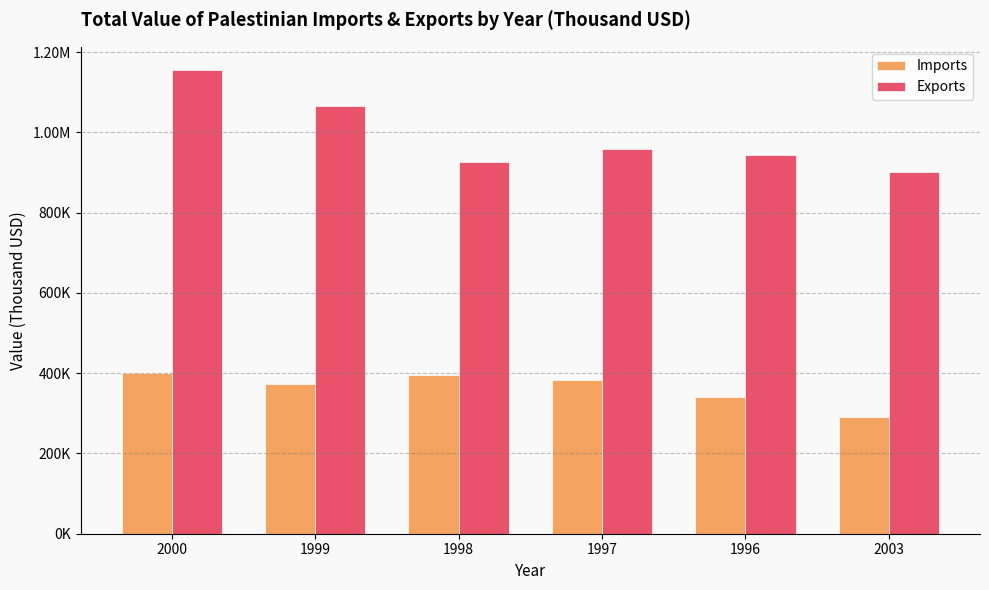

Does the chart contain stacked bars?

No